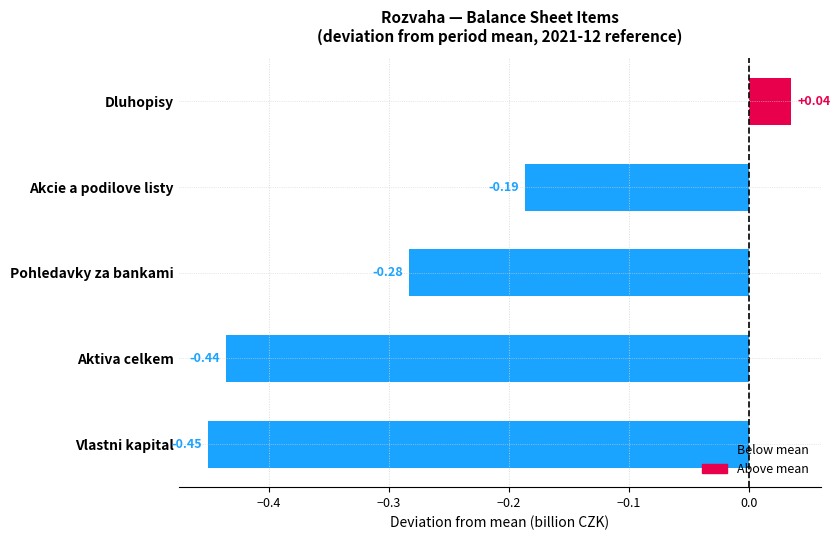

At which label is the value closest to 0?

Dluhopisy